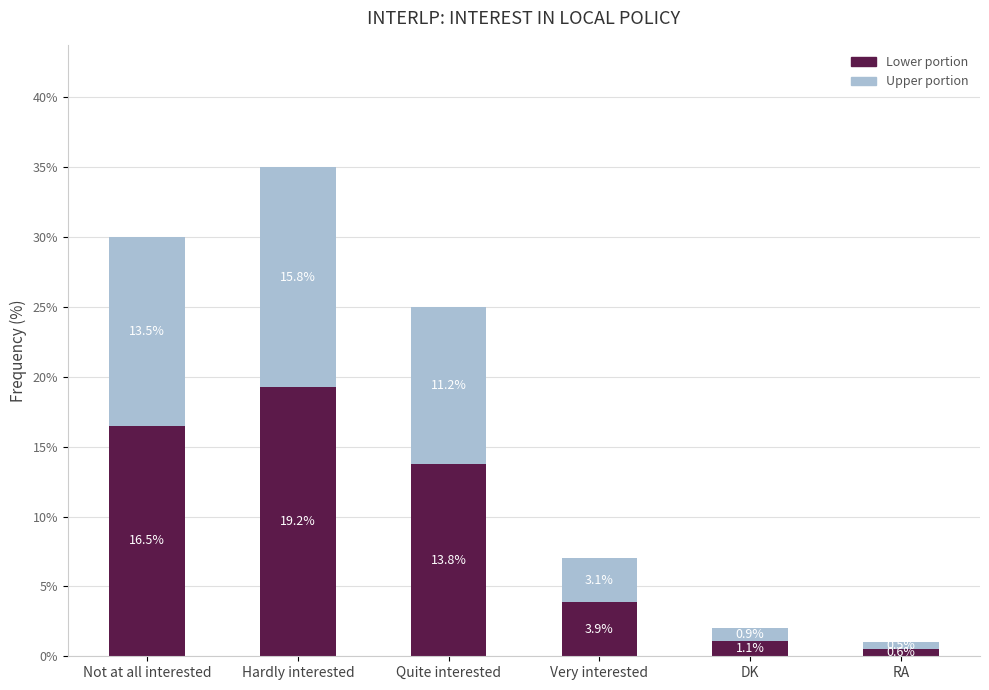

What is the total value across all series at DK?

2.0